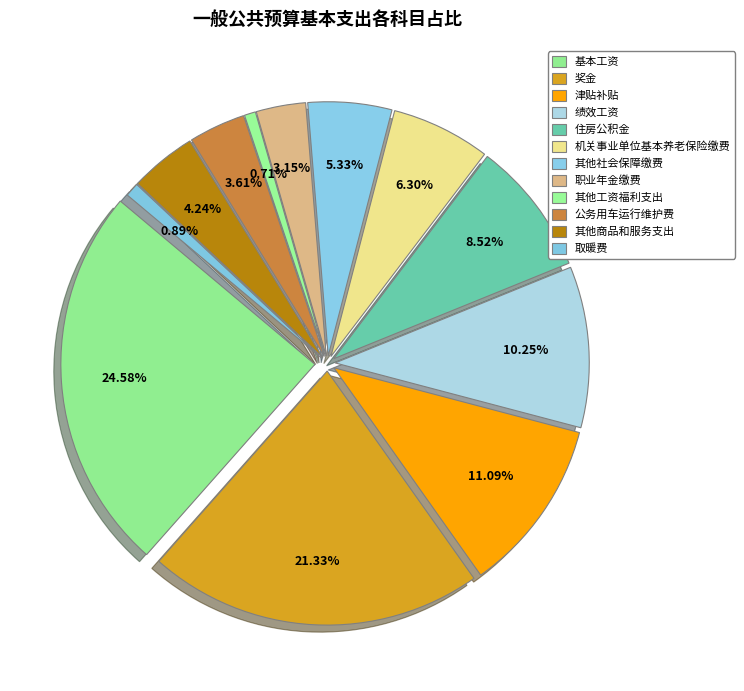

To the nearest percent, what percentage of the pie is 绩效工资?

10%